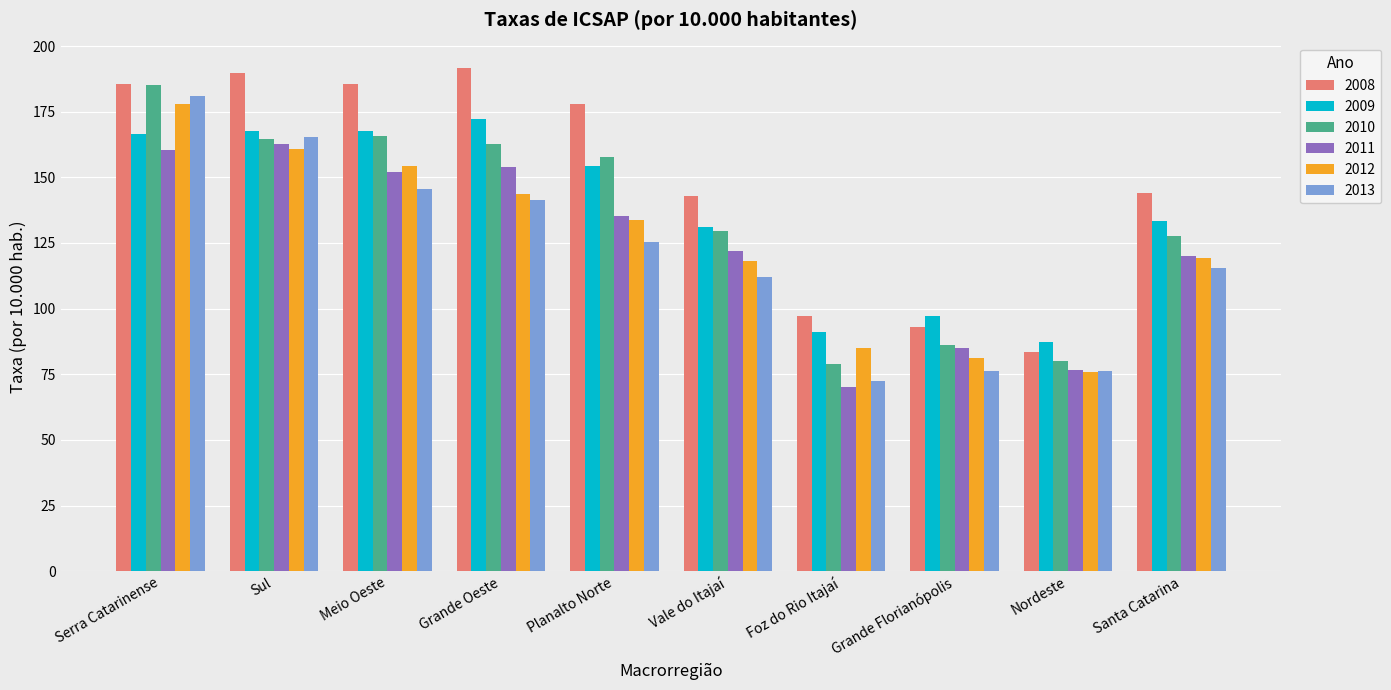

What is the value of the 2009 bar at the 10th from the left?

133.3